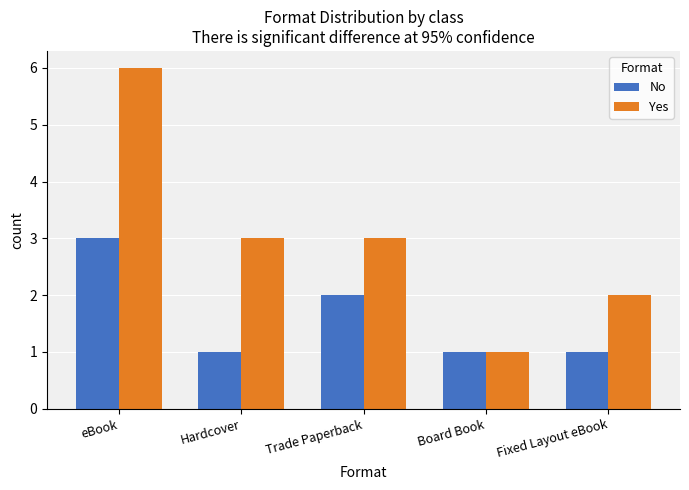

At which label does Yes first exceed 3?

eBook